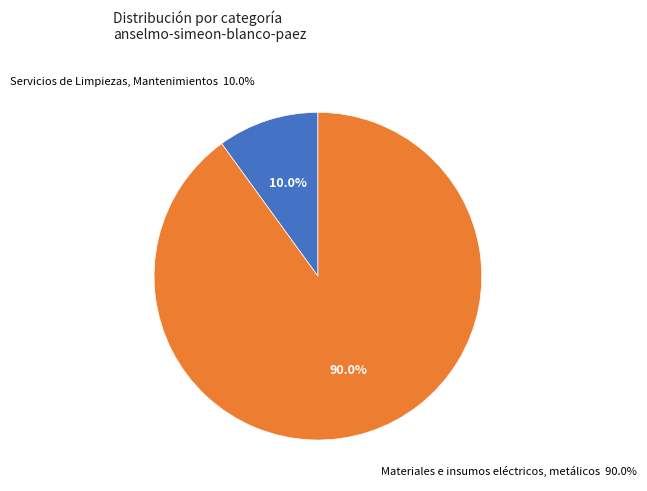

To the nearest percent, what is the difference between the Servicios de Limpiezas, Mantenimientos and Materiales e insumos eléctricos, metálicos slice percentages?

80%